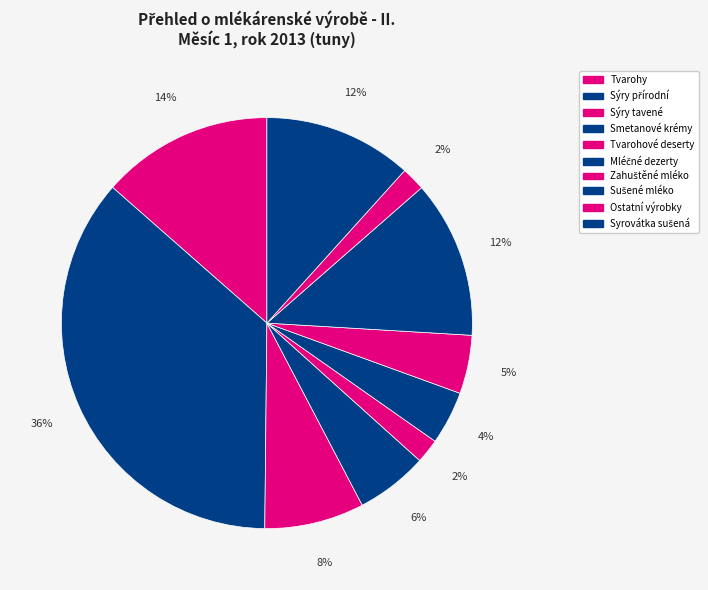

To the nearest percent, what is the average slice percentage?

10%